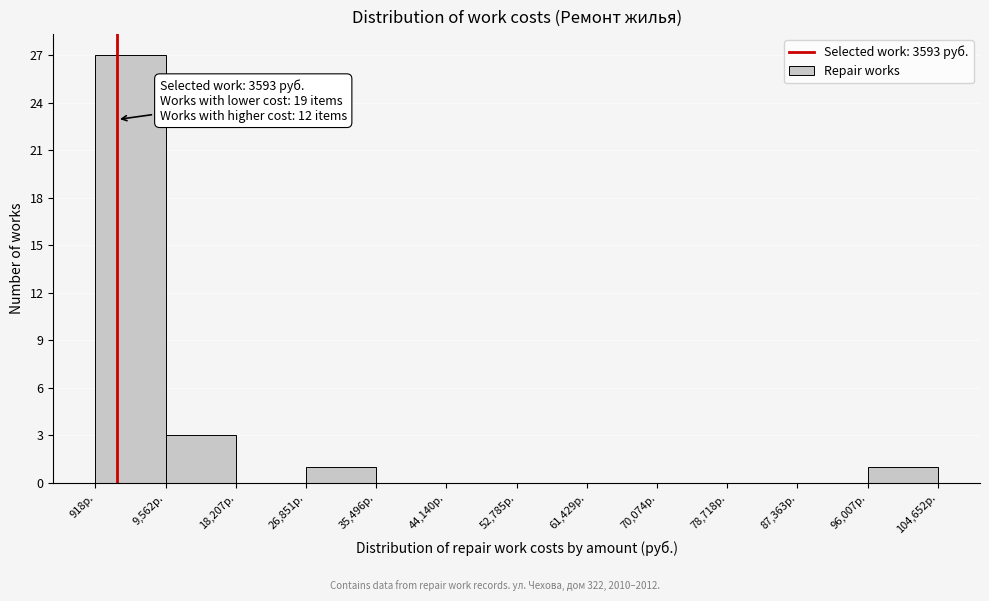

Over which range of the x-axis is the bar tallest?

1000 to 10000